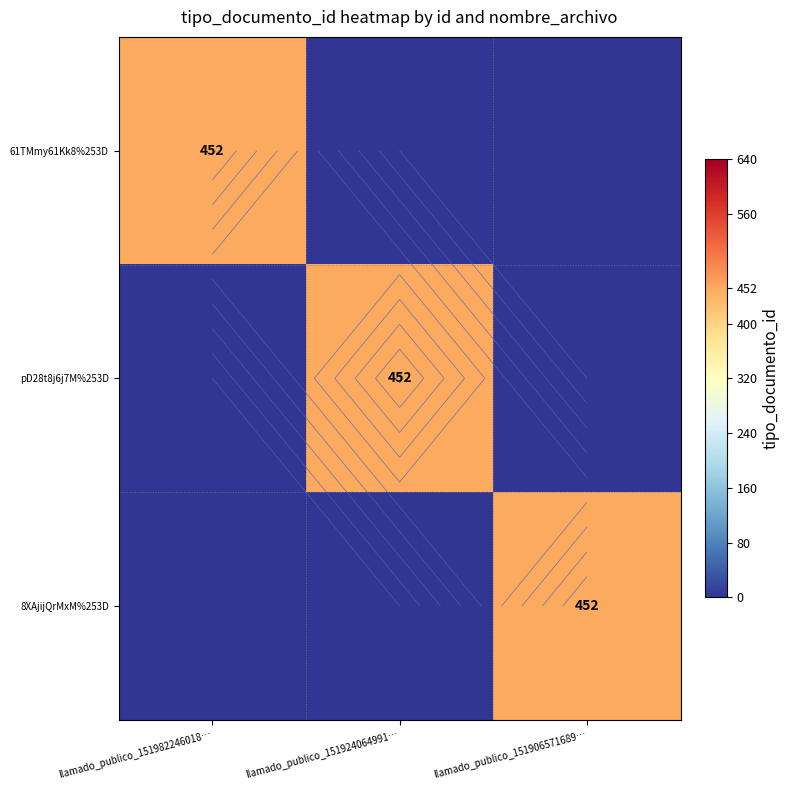

What is the difference between the 61TMmy61Kk8%253D values at llamado_publico_151924064991… and llamado_publico_151982246018…?

452